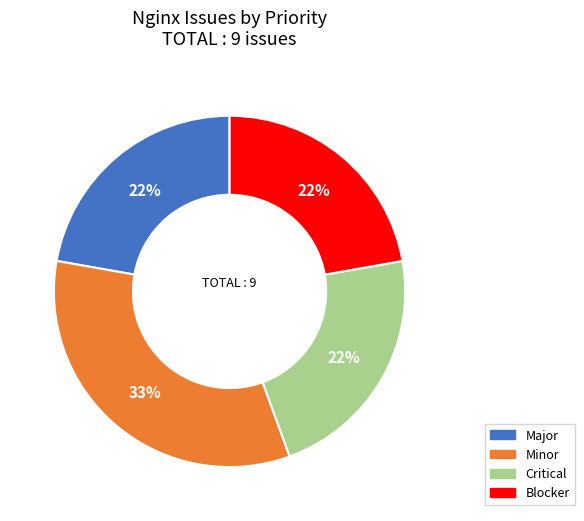

To the nearest percent, what is the average slice percentage?

25%